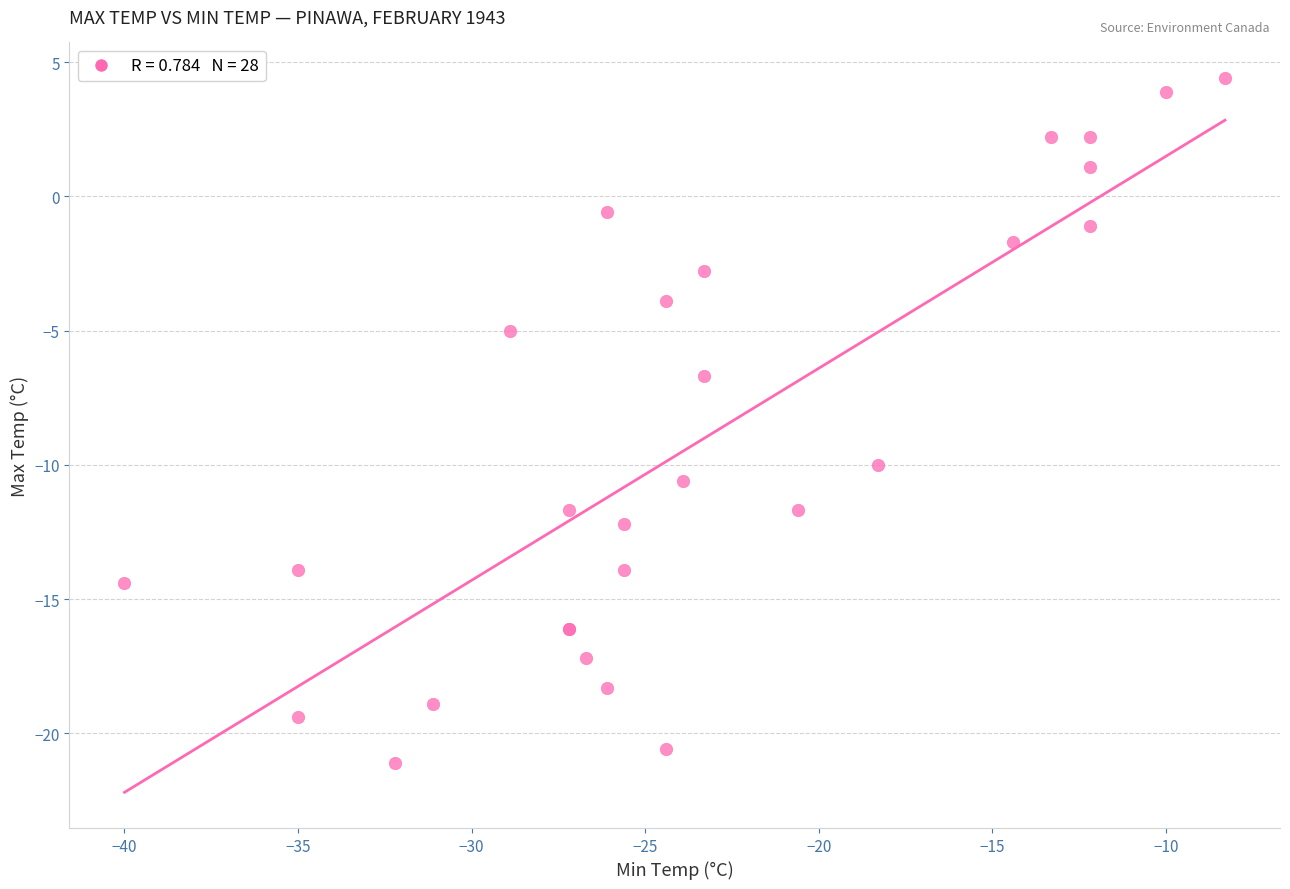

What Y value in the scatter plot is closest to -8?

-6.7